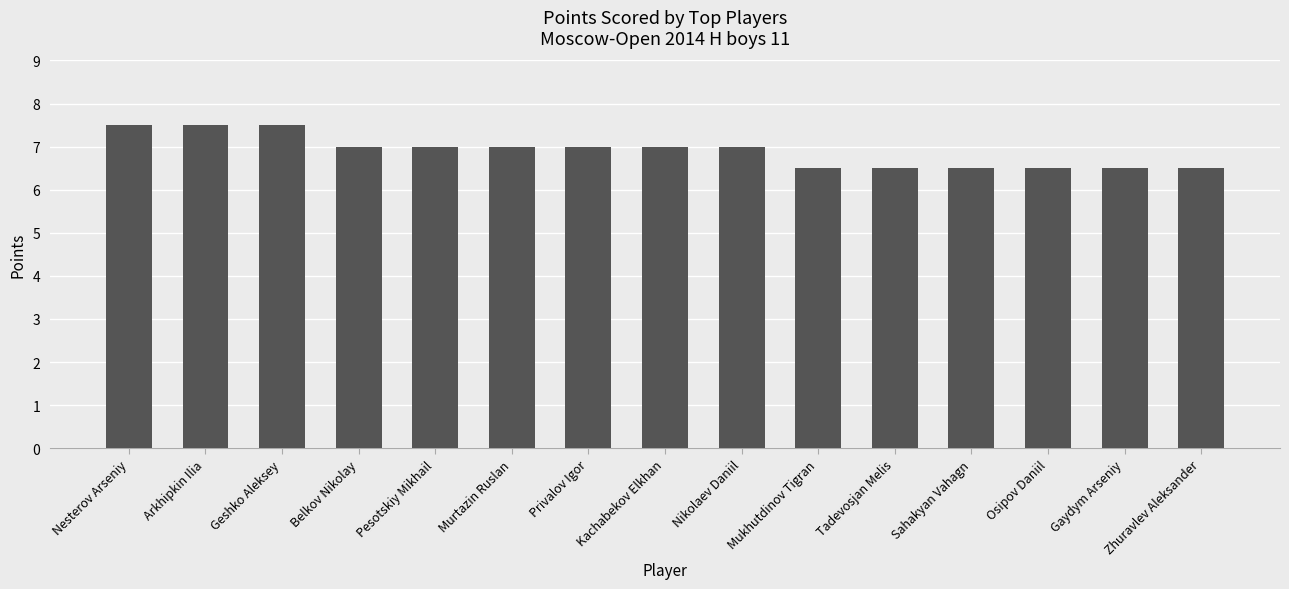

What is the label of the 8th bar from the left?

Kachabekov Elkhan